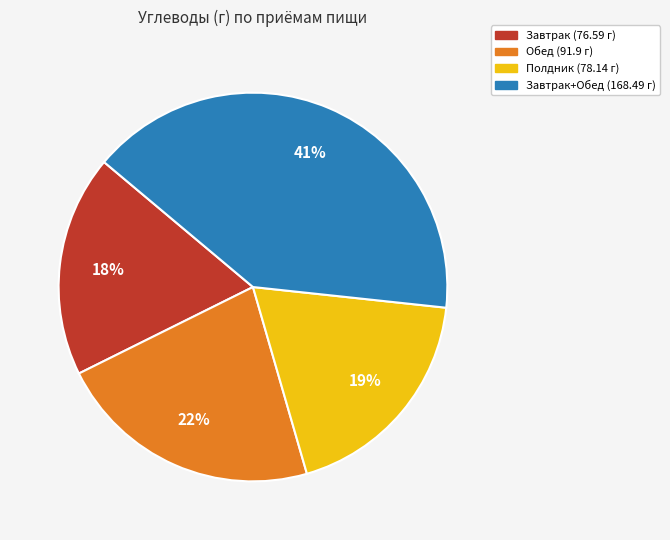

Count the number of slices in the pie.

4